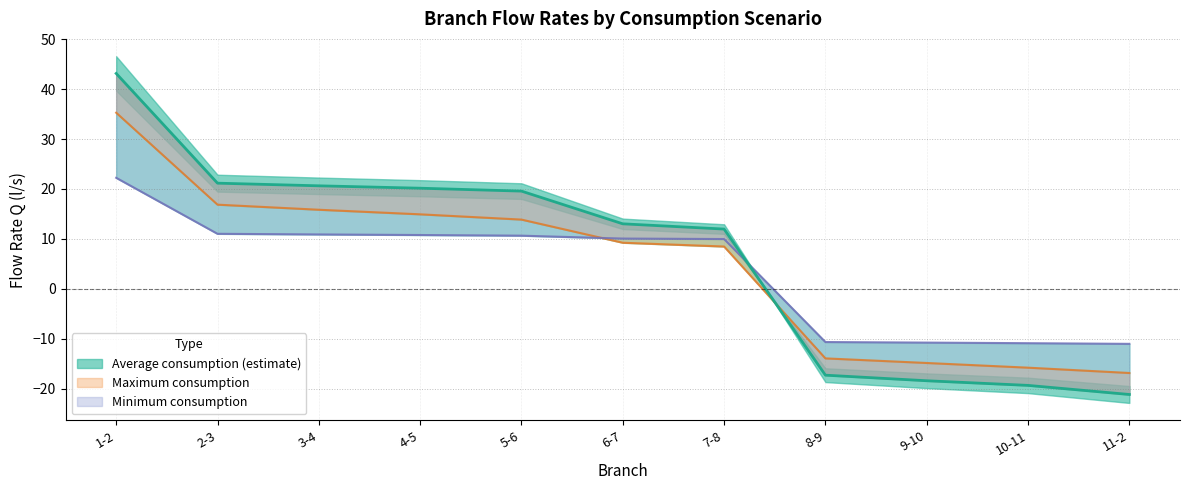

After their last crossing, which series has the higher values: minimum consumption or average consumption?

minimum consumption